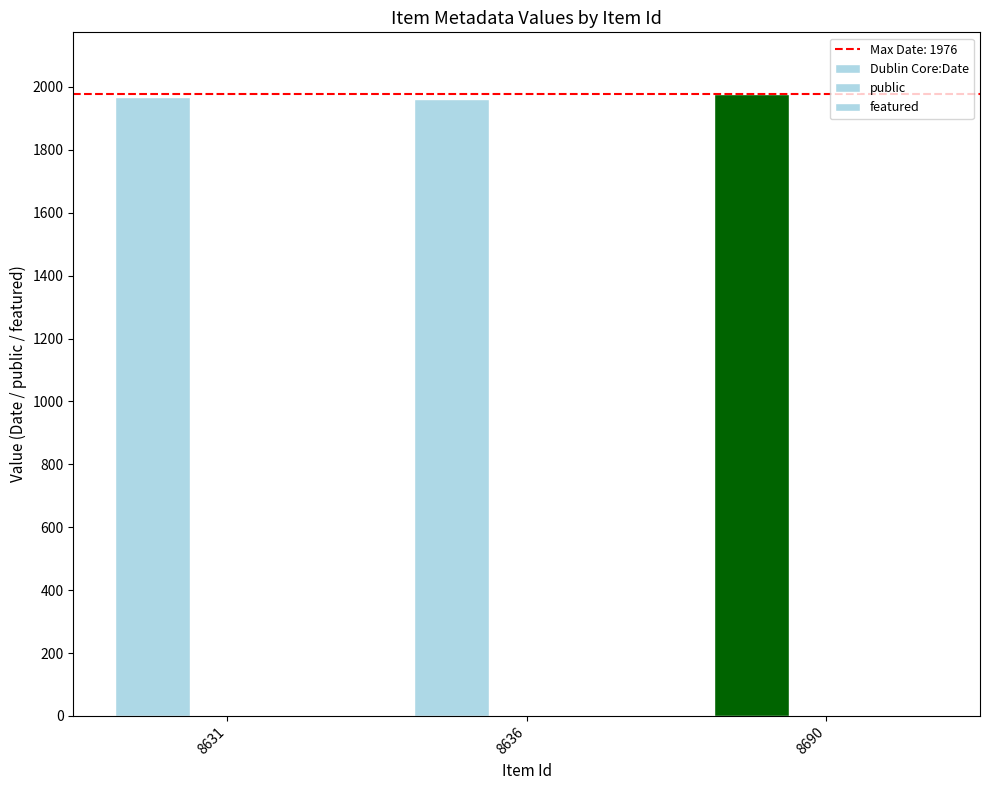

What is the highest value of the Dublin Core:Date series?

1976